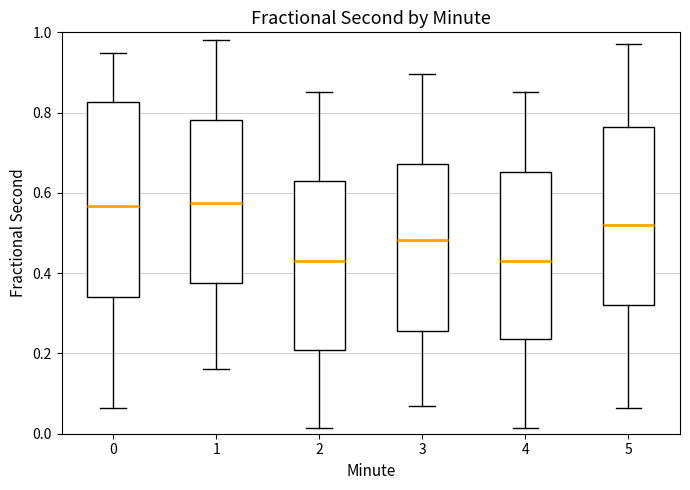

Reading left to right, transcribe this box plot: for each box, give where its median line is, the range the box spans, and where its two whiskers end, as read against the y-axis. The values are not printed on the chart, so give them approximately, as read against the axis.

0: median 0.56, box 0.34 to 0.82, whiskers 0.06 to 0.94
1: median 0.58, box 0.38 to 0.78, whiskers 0.16 to 0.98
2: median 0.44, box 0.20 to 0.62, whiskers 0.02 to 0.86
3: median 0.48, box 0.26 to 0.68, whiskers 0.06 to 0.90
4: median 0.44, box 0.24 to 0.66, whiskers 0.02 to 0.86
5: median 0.52, box 0.32 to 0.76, whiskers 0.06 to 0.98